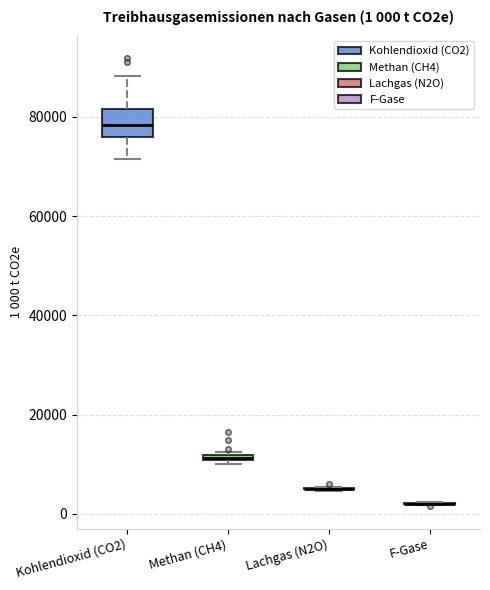

Which box is the tallest, from its lower edge to its upper edge?

Kohlendioxid (CO2)